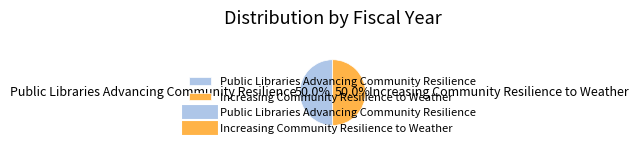

Is the sum of Public Libraries Advancing Community Resilience and Increasing Community Resilience to Weather greater than half?

Yes